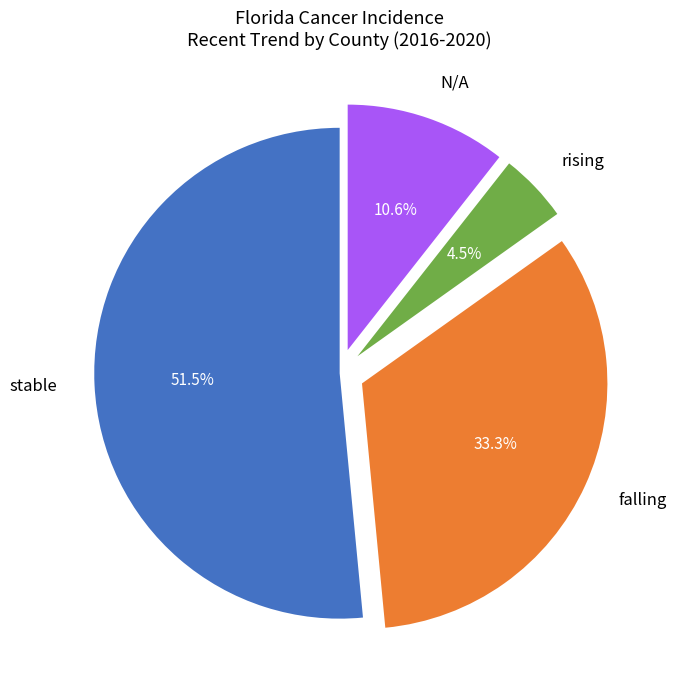

Do falling and stable together represent more than half of the pie?

Yes